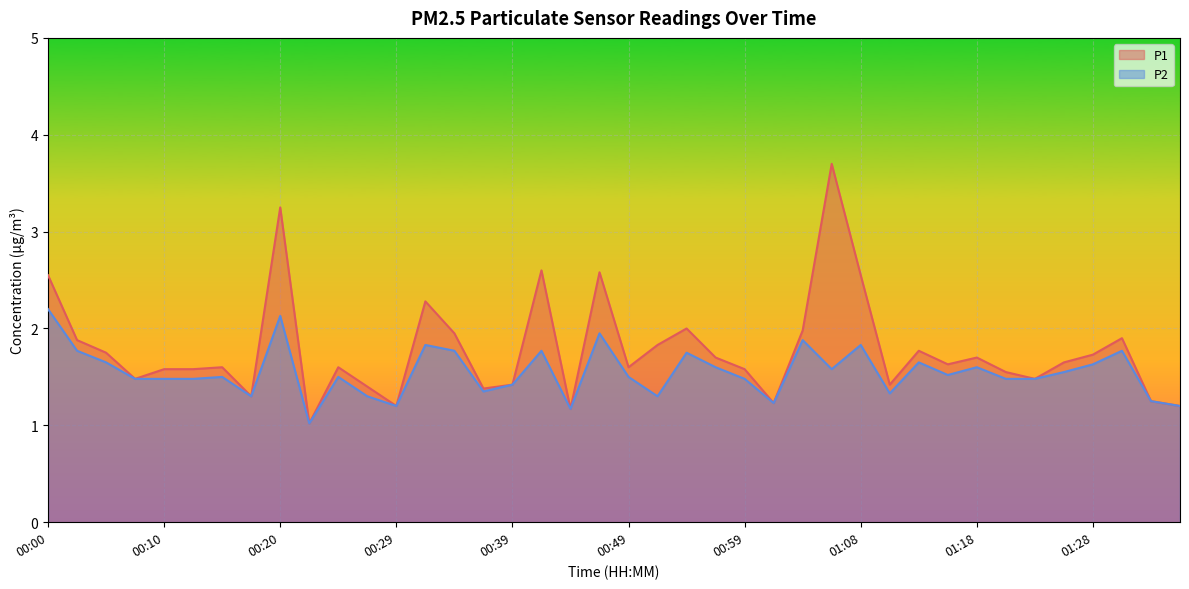

What is the greatest value displayed?

3.7